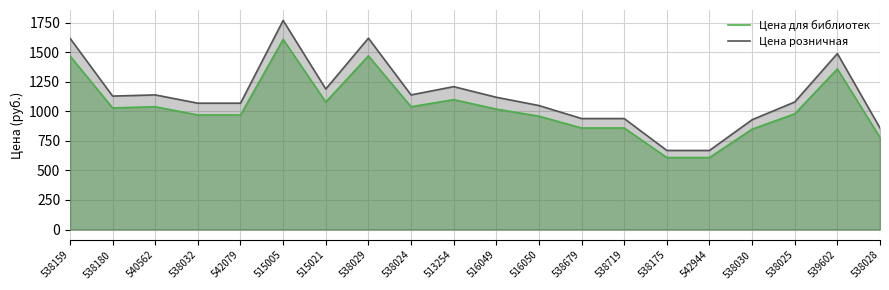

Does the chart have visible grid lines?

Yes